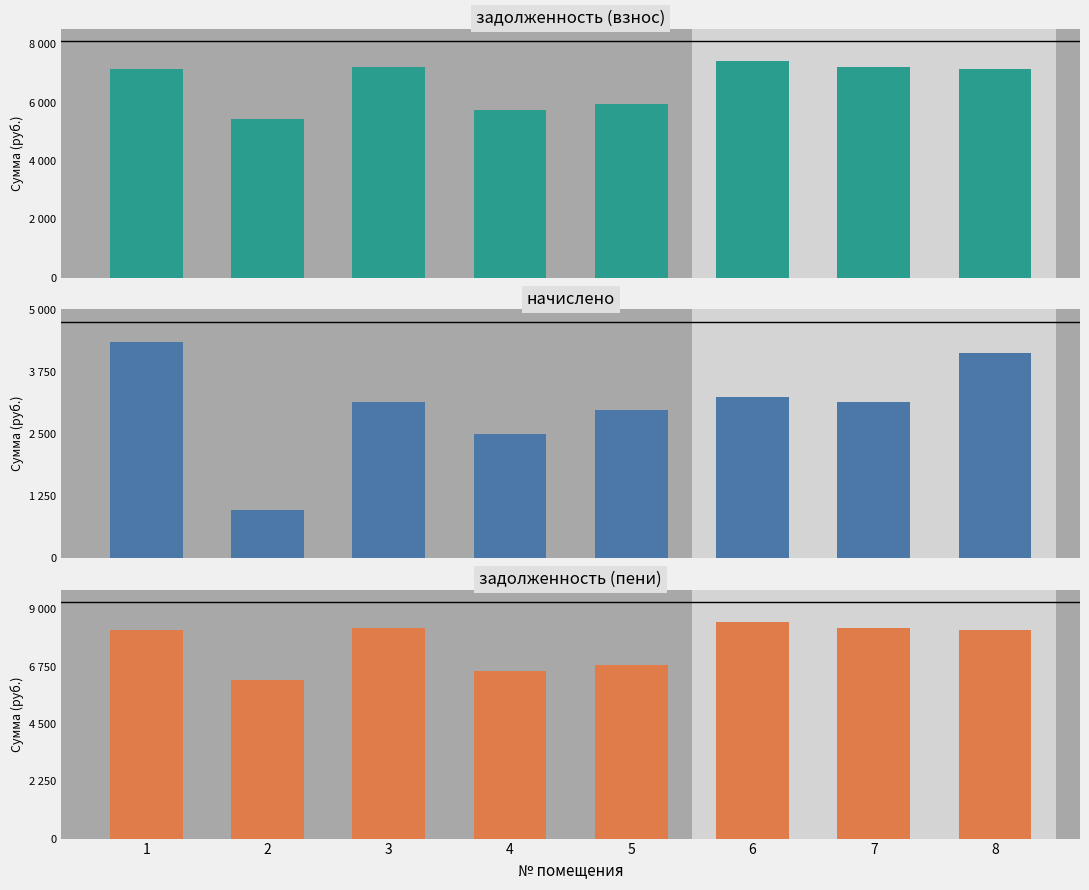

Which label corresponds to the smallest value in the chart?

2